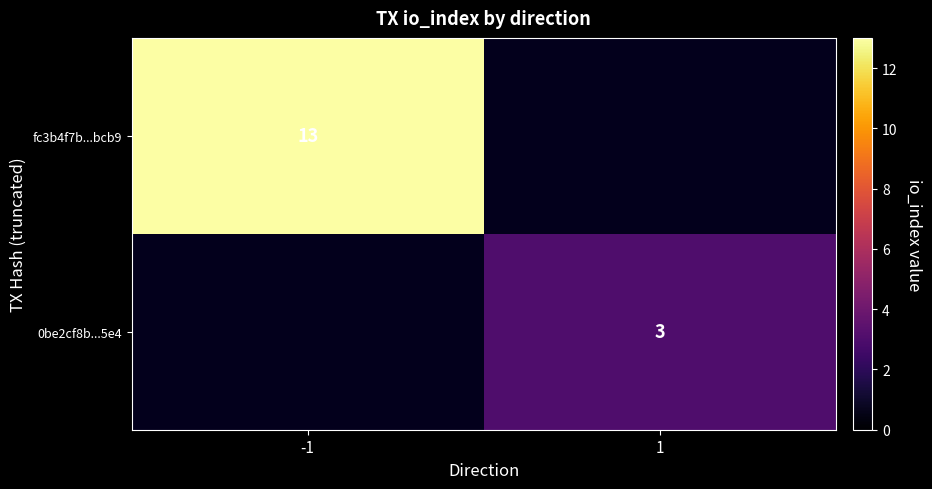

Which label corresponds to the largest value in the chart?

-1